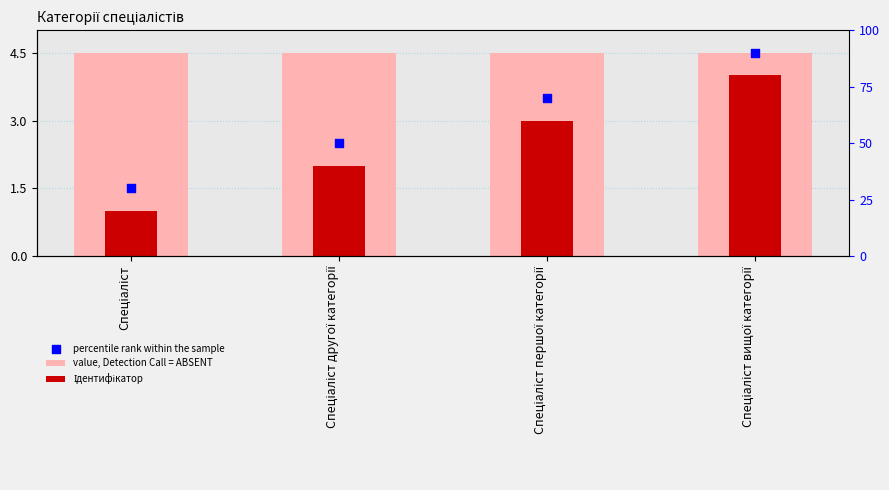

Which series has the widest spread of Y values?

Ідентифікатор